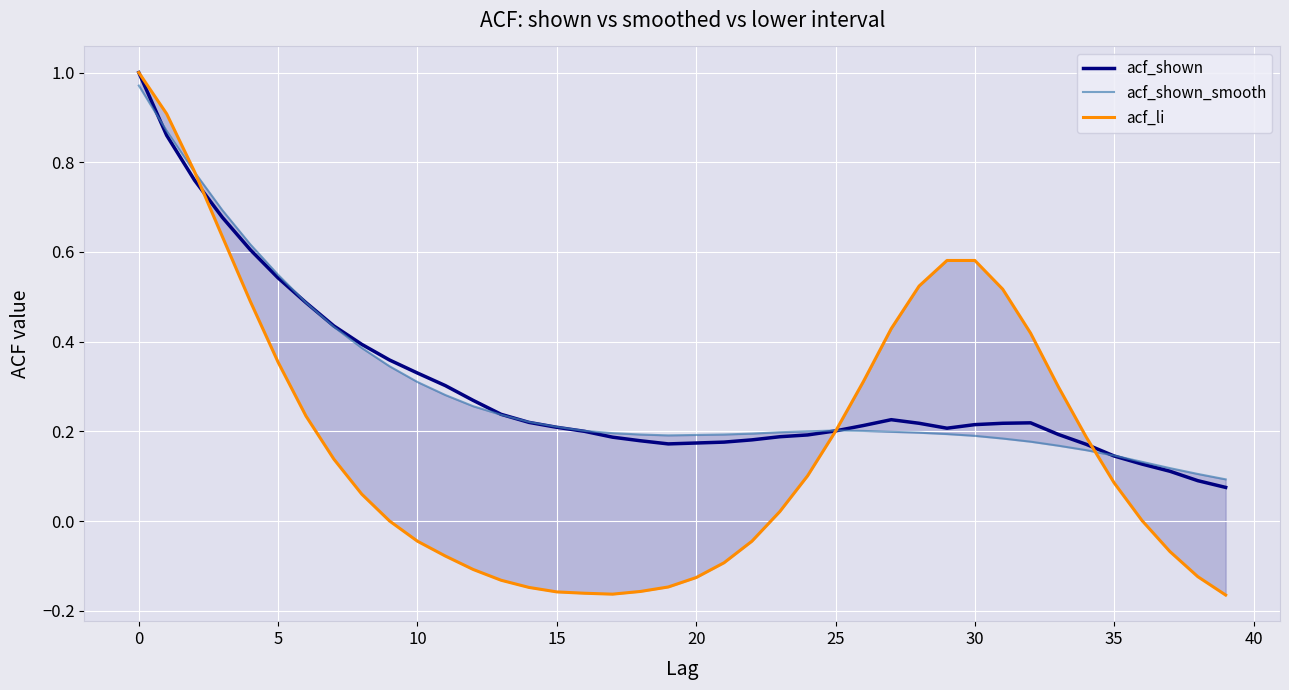

Which series ends up on top after the final intersection of acf_shown and acf_shown_smooth?

acf_shown_smooth